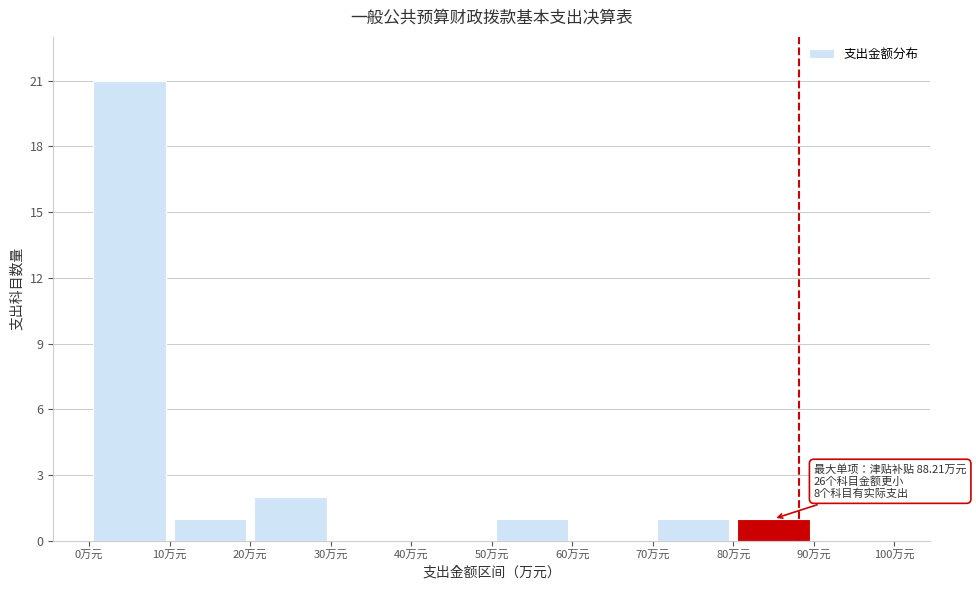

Which range on the x-axis has the tallest bar?

0 to 10